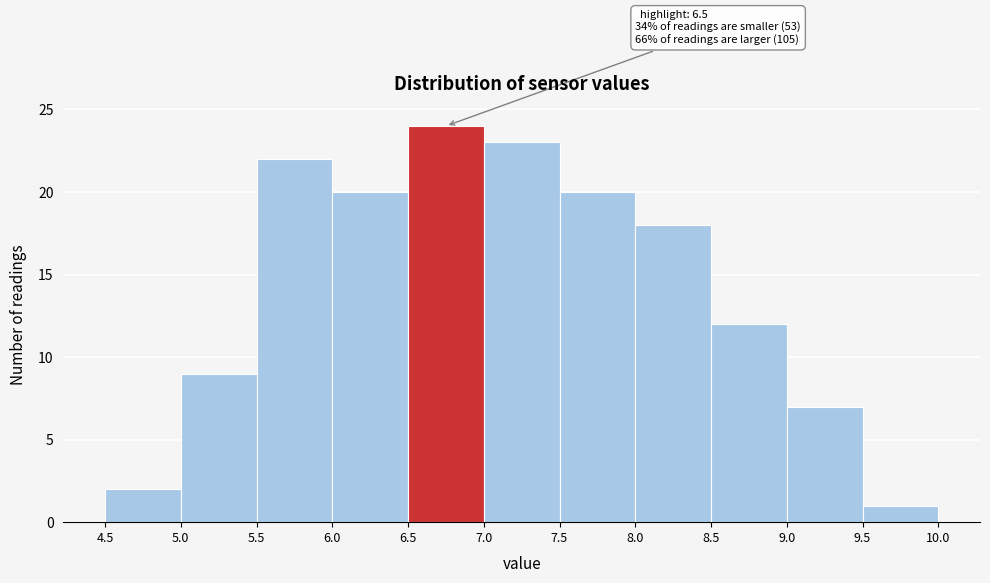

Over which range of the x-axis is the bar tallest?

6.5 to 7.0